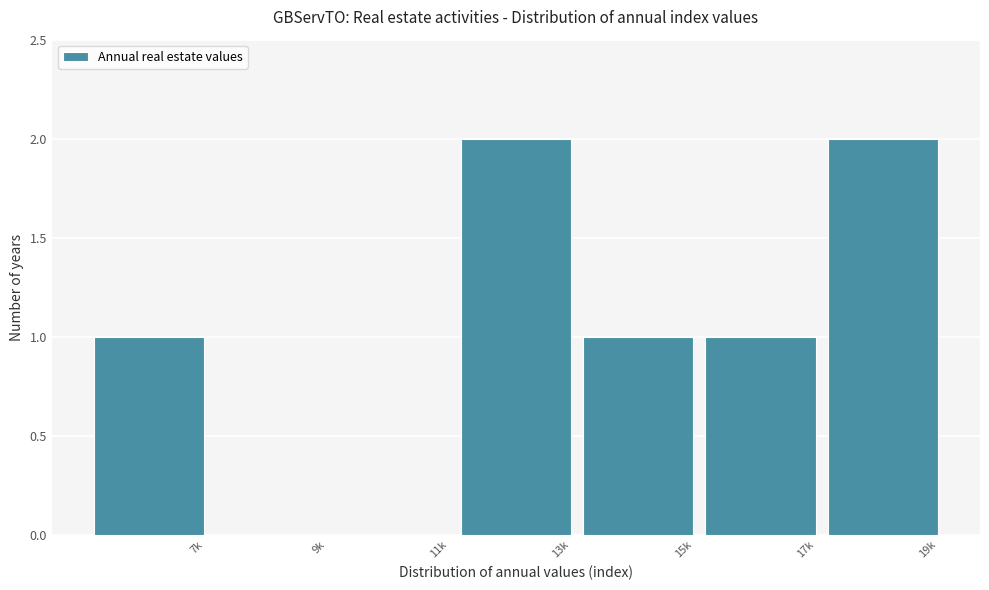

Reading left to right, list all the values displayed in this chart.

7k=1	9k=0	11k=0	13k=2	15k=1	17k=1	19k=2